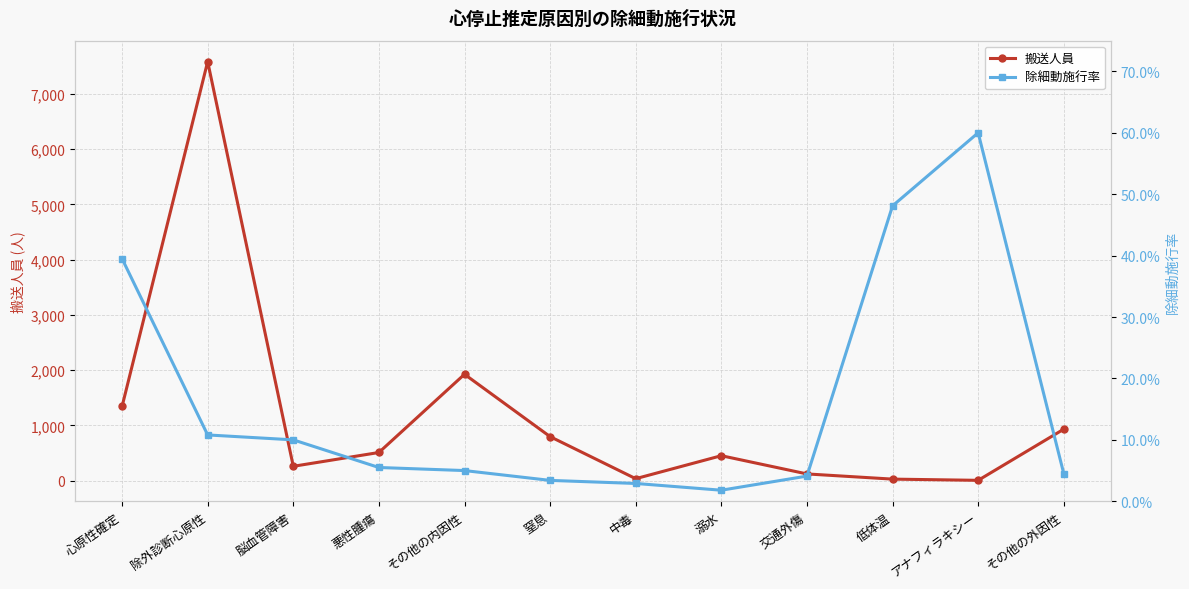

The value of 除細動施行率 at 脳血管障害 is 0.1. True or false?

True